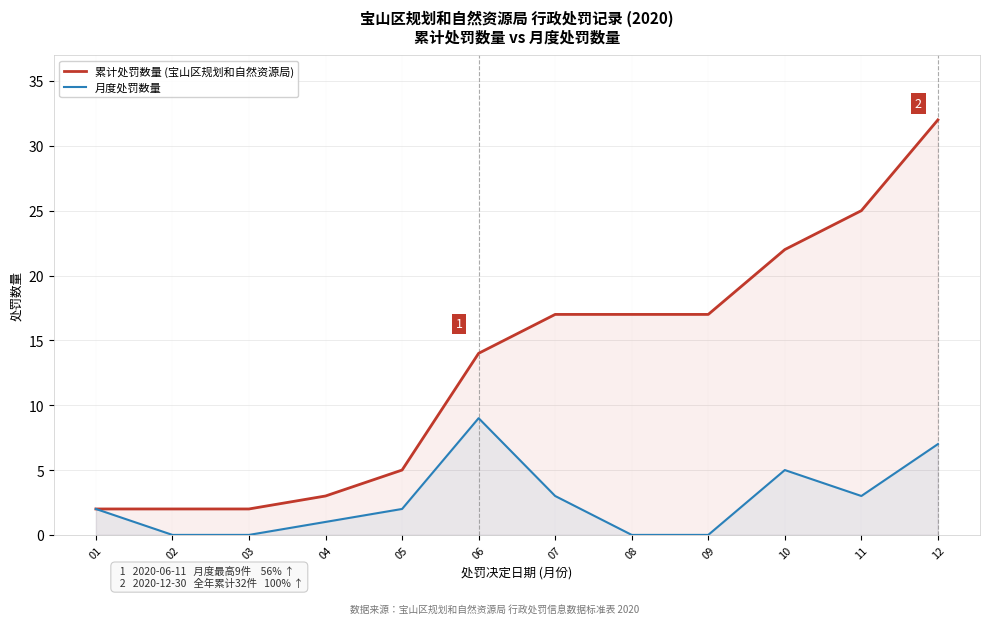

What is the maximum value shown in the chart?

32